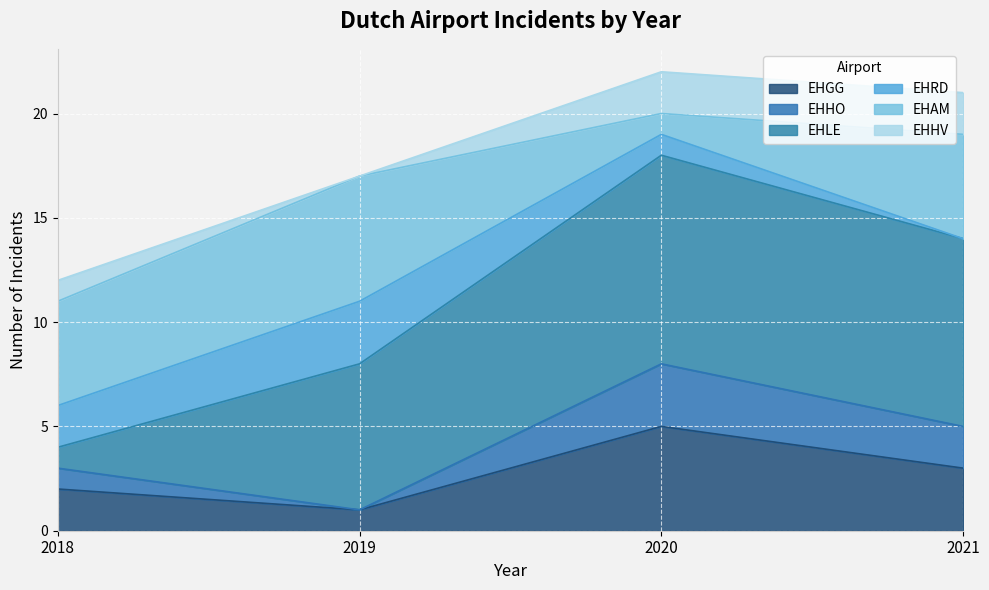

True or false: EHHO has a value of 2 at 2018.

False